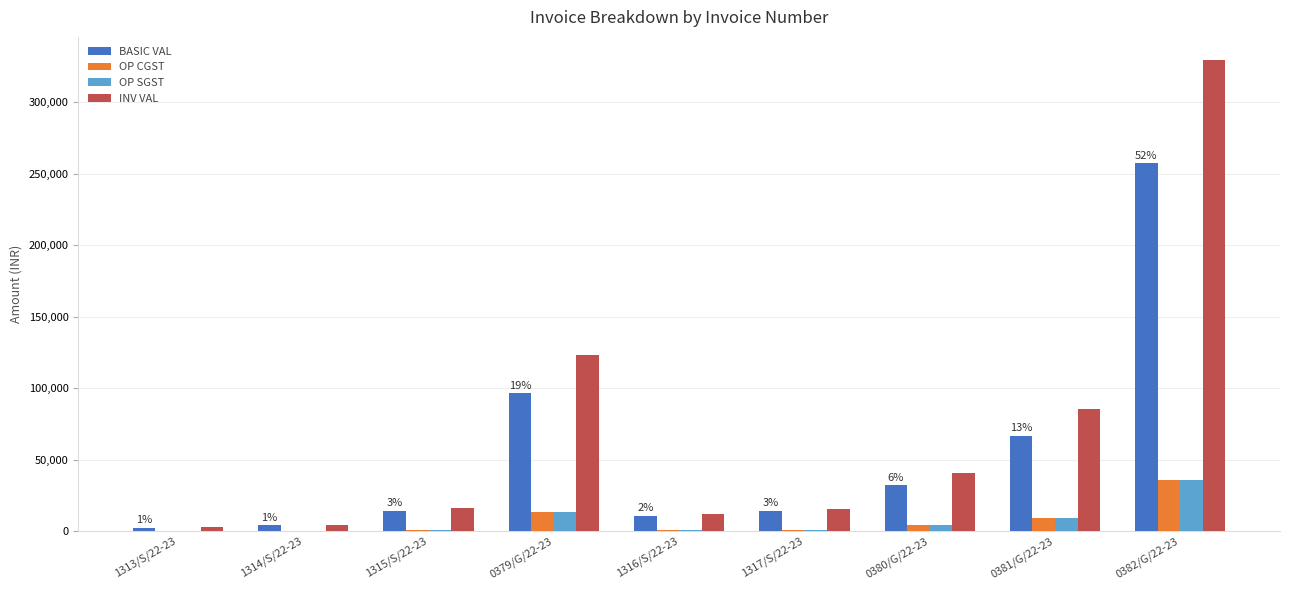

What is the difference between the BASIC VAL values at 1317/S/22-23 and 0380/G/22-23?

17930.4